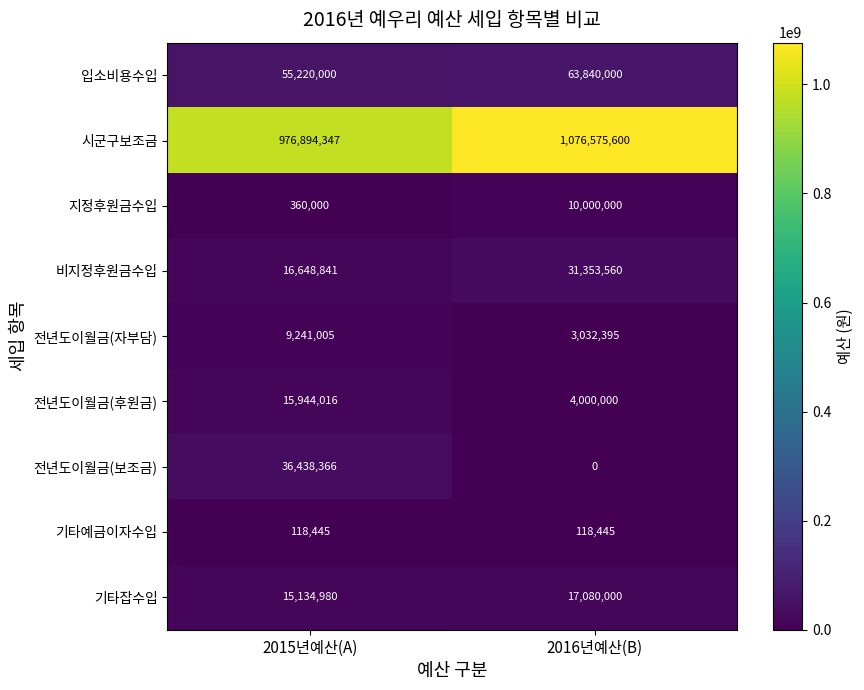

What is the sum of all 기타잡수입 values?

32214980